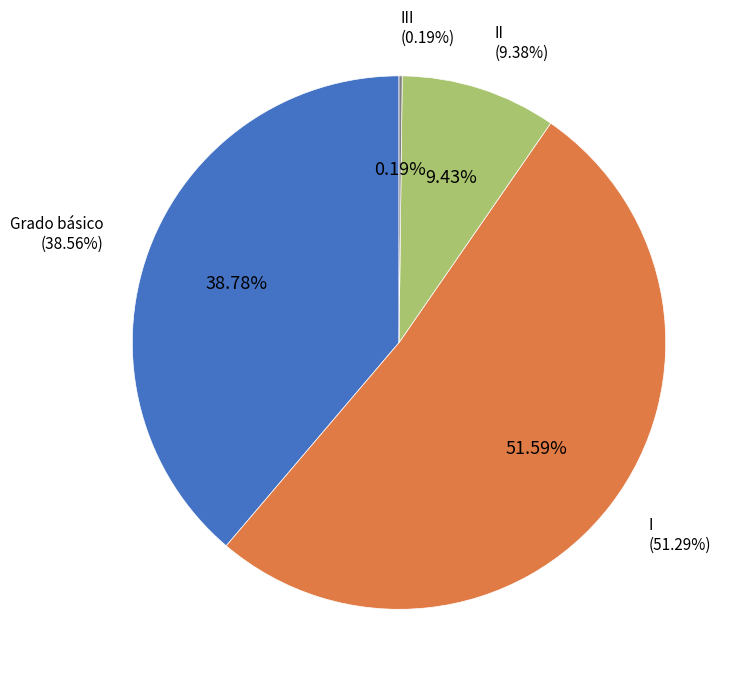

Do Grado básico and III together represent more than half of the pie?

No